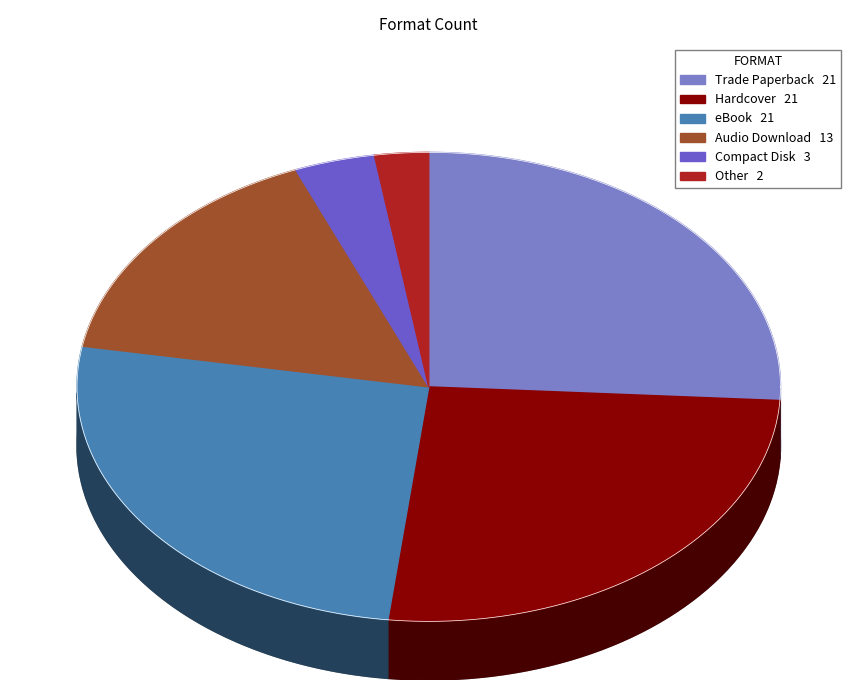

Rank the categories by value from lowest to highest.

Other, Compact Disk, Audio Download, Trade Paperback, Hardcover, eBook